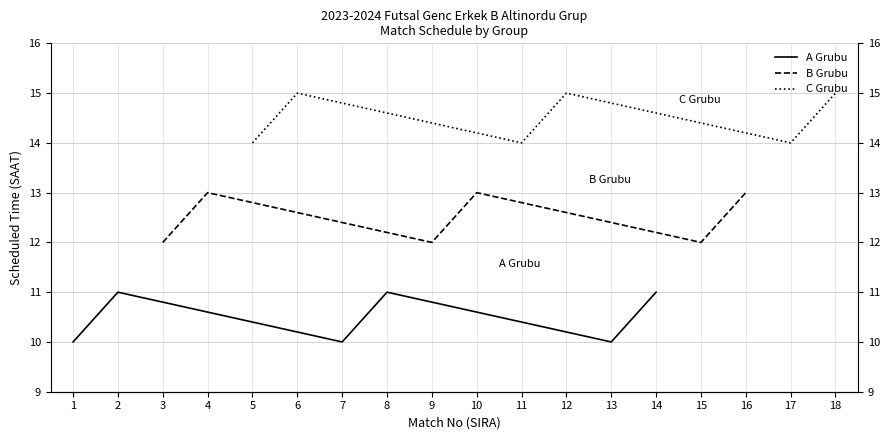

Rank the series by their average value, from highest to lowest.

C Grubu, B Grubu, A Grubu